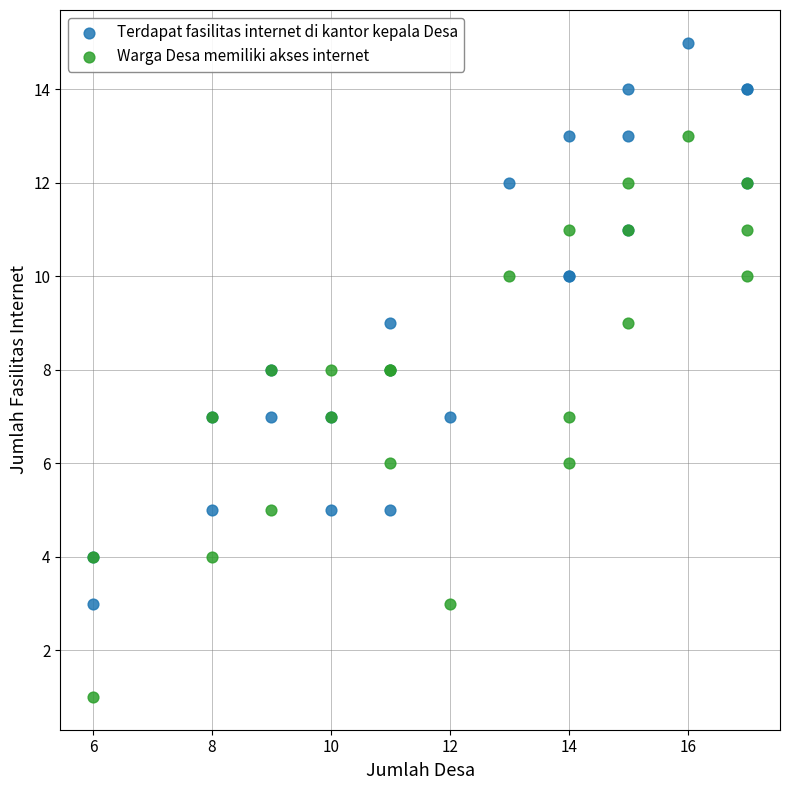

Which series reaches the minimum Y coordinate?

Warga Desa memiliki akses internet